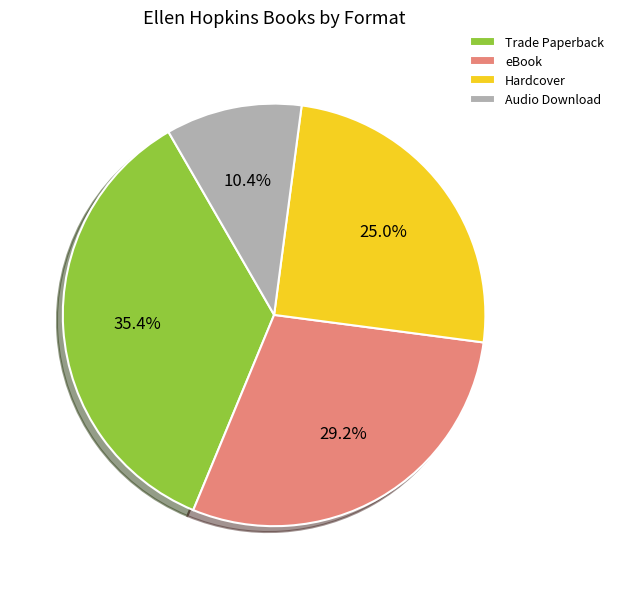

Combined, do Audio Download and Hardcover account for over 50%?

No